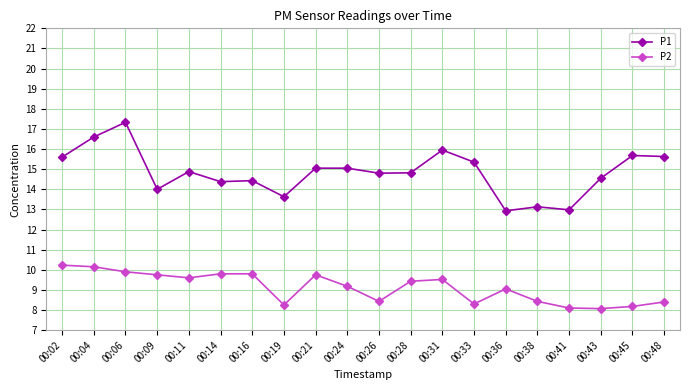

True or false: P2 has a value of 14.4 at 00:45.

False